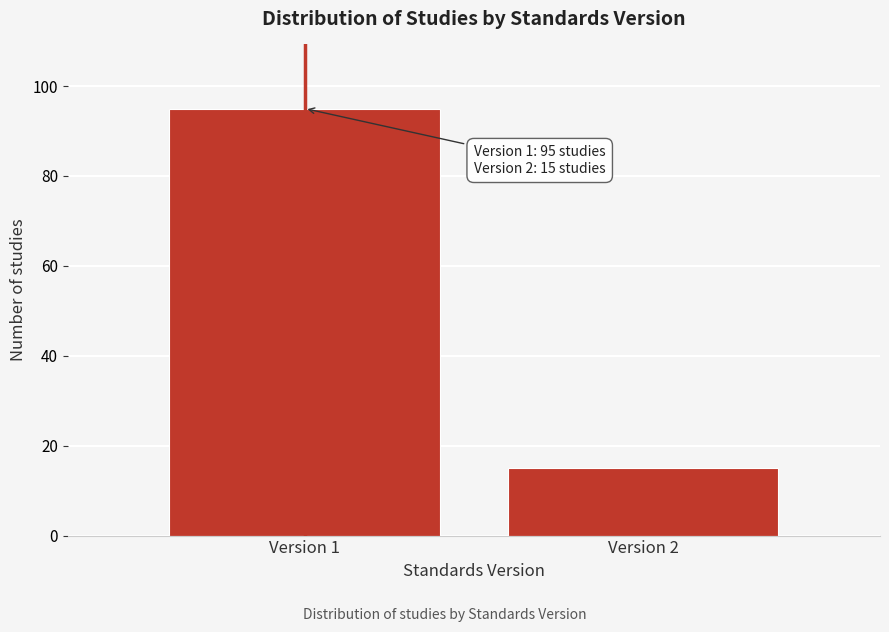

Reading left to right, extract all data points from this chart.

Version 1=95	Version 2=15